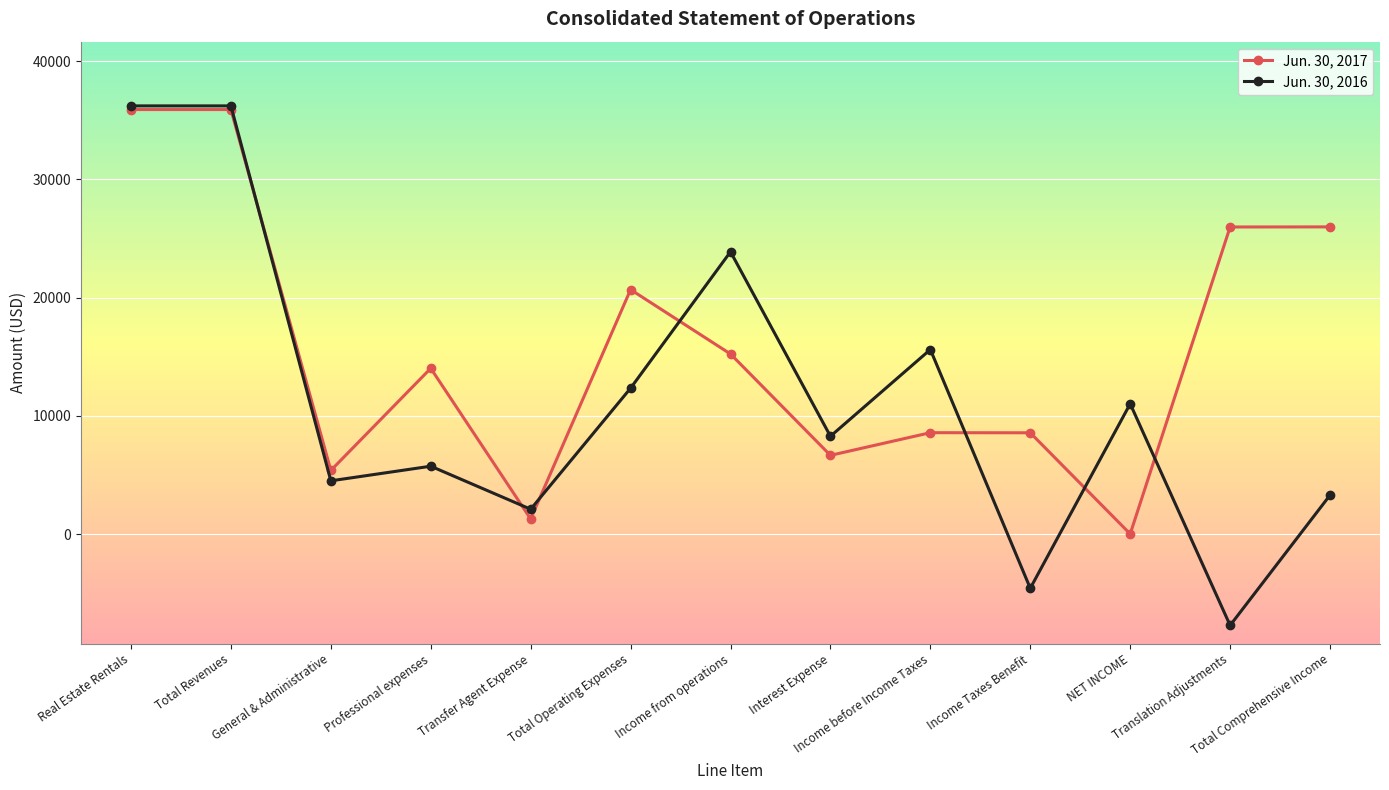

What is the greatest value displayed?

36227